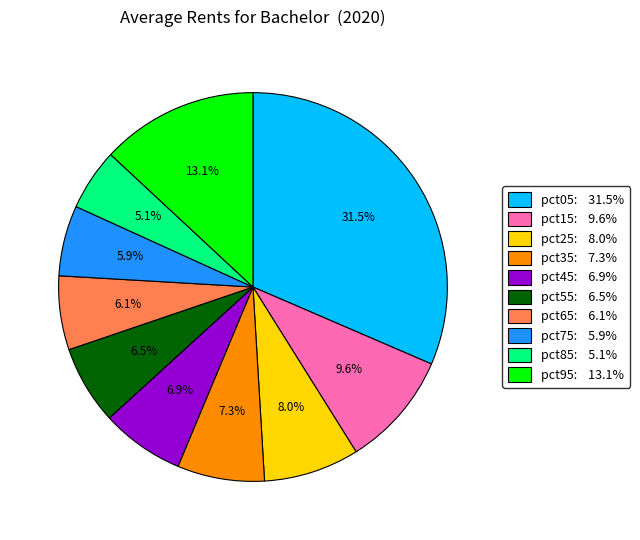

Count the number of slices in the pie.

10